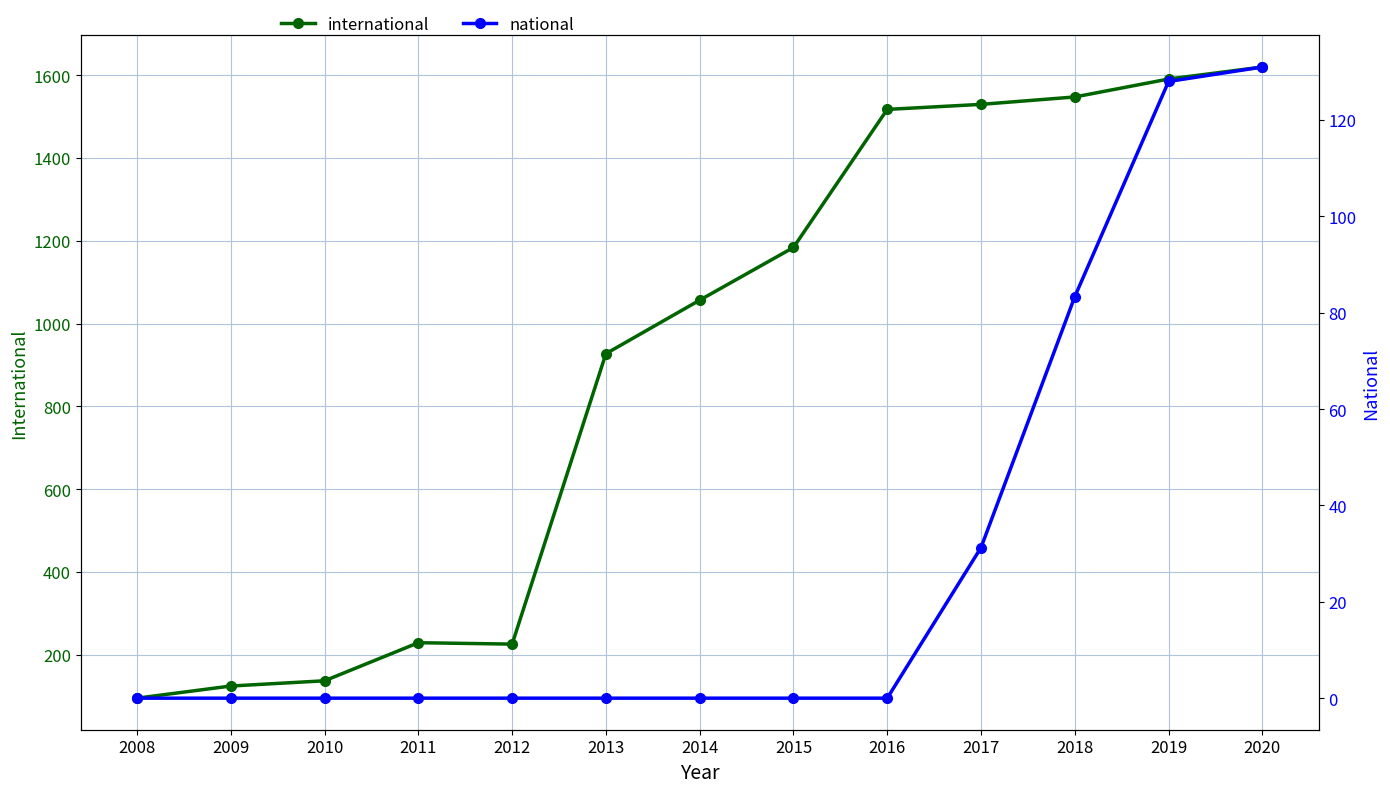

The national series shows 0.0 at 2015. True or false?

True